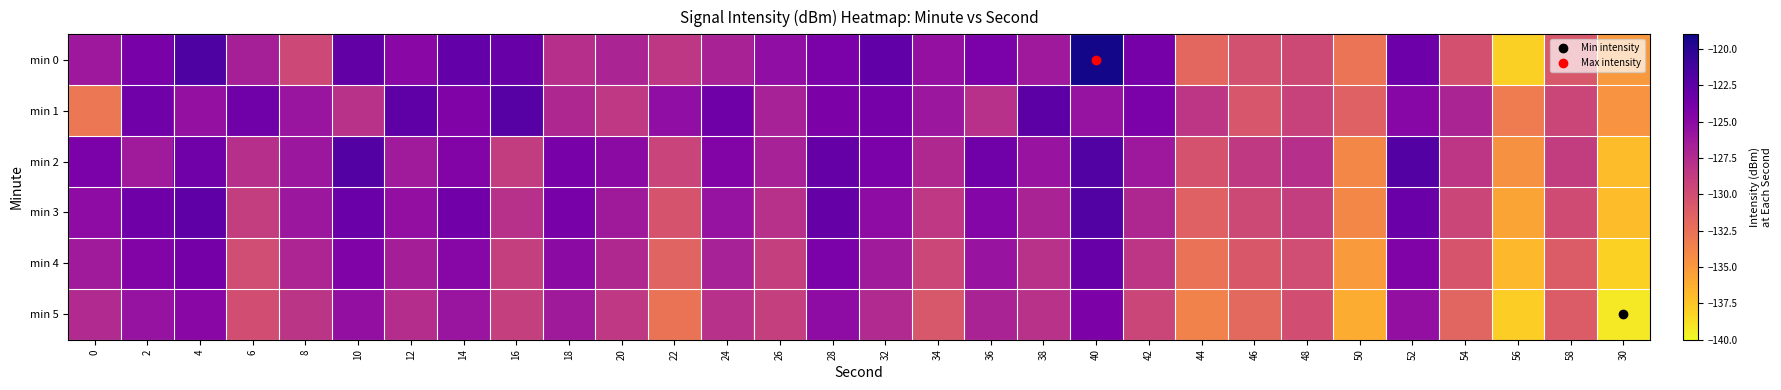

Rank the series at 56 from lowest to highest value.

min 0, min 5, min 4, min 3, min 2, min 1